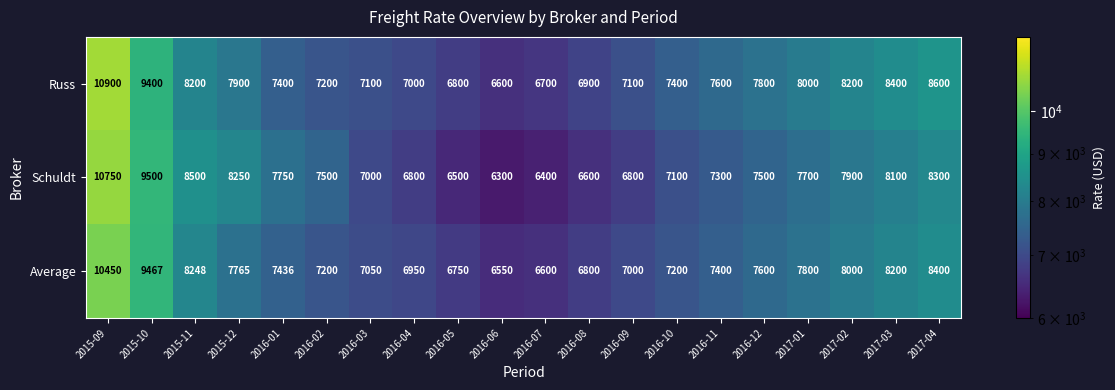

How many categories are shown in the chart?

20